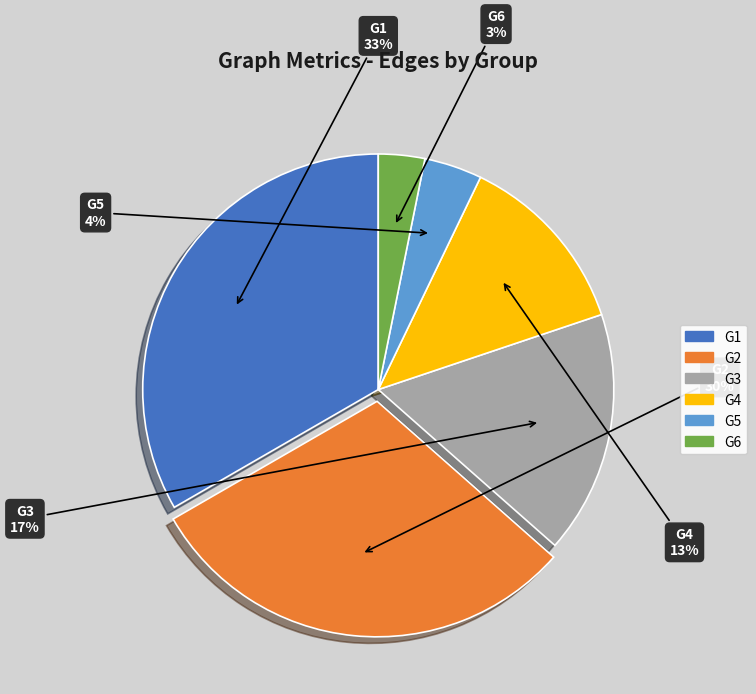

The G2 slice represents 15% of the pie. True or false?

False